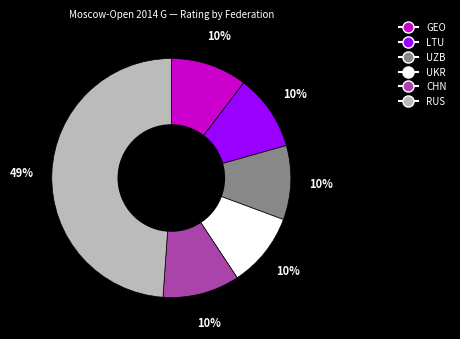

Is the sum of RUS and UZB greater than half?

Yes